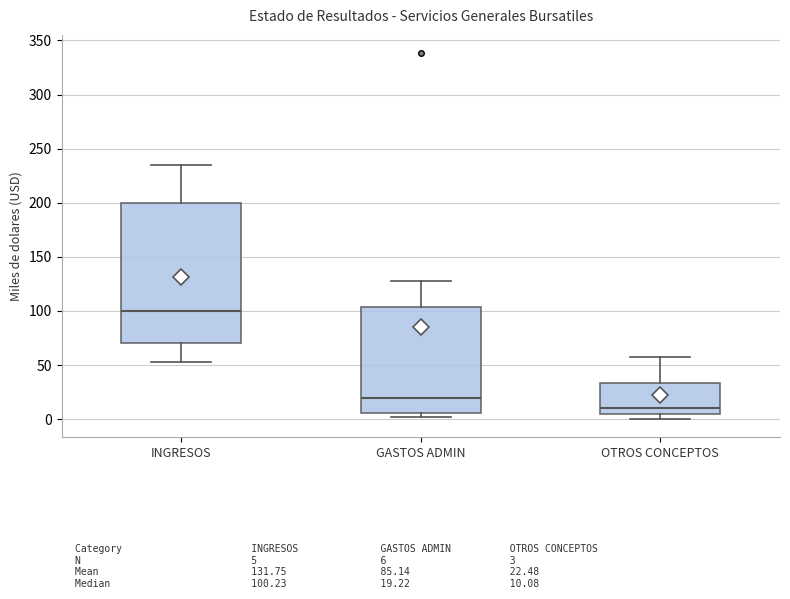

Reading left to right, transcribe this box plot: for each box, give where its median line is, the range the box spans, and where its two whiskers end, as read against the y-axis. The values are not printed on the chart, so give them approximately, as read against the axis.

INGRESOS: median 100, box 70 to 200, whiskers 55 to 235
GASTOS ADMIN: median 20, box 5 to 105, whiskers 0 to 125
OTROS CONCEPTOS: median 10, box 5 to 35, whiskers 0 to 55